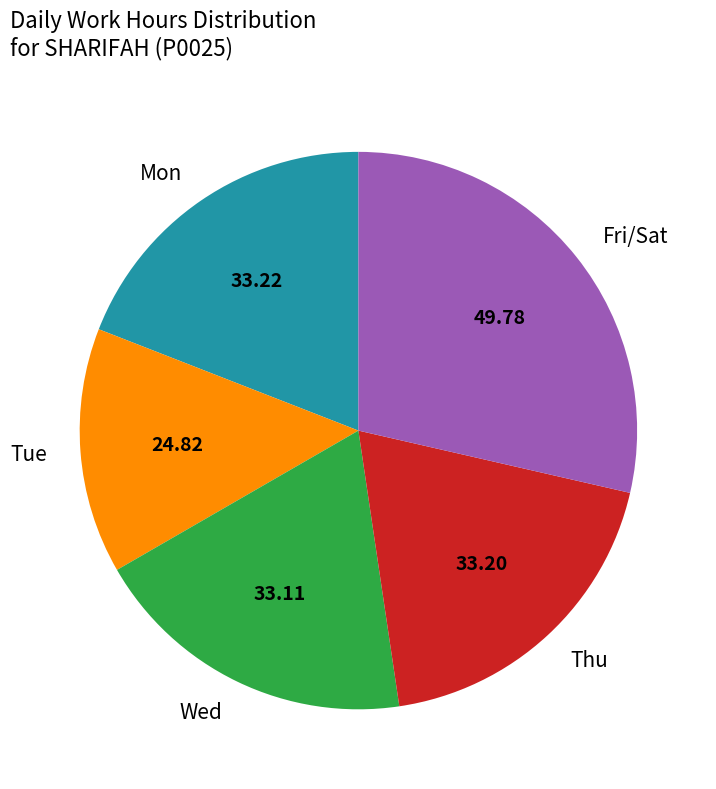

Is the sum of Mon and Wed greater than half?

No